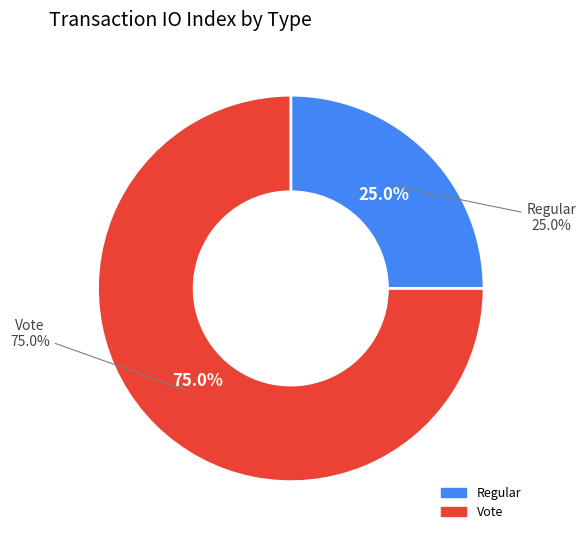

How many slices are in this pie chart?

2